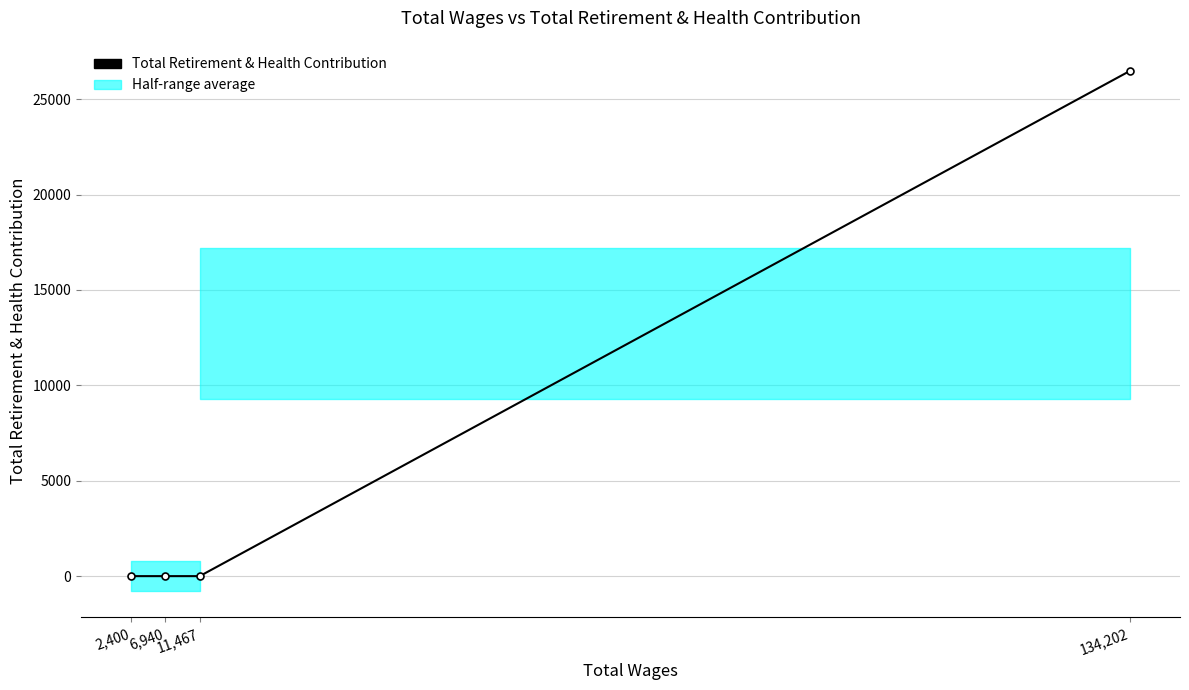

Reading left to right, extract all data points from this chart.

2,400=0	6,940=0	11,467=0	134,202=26482